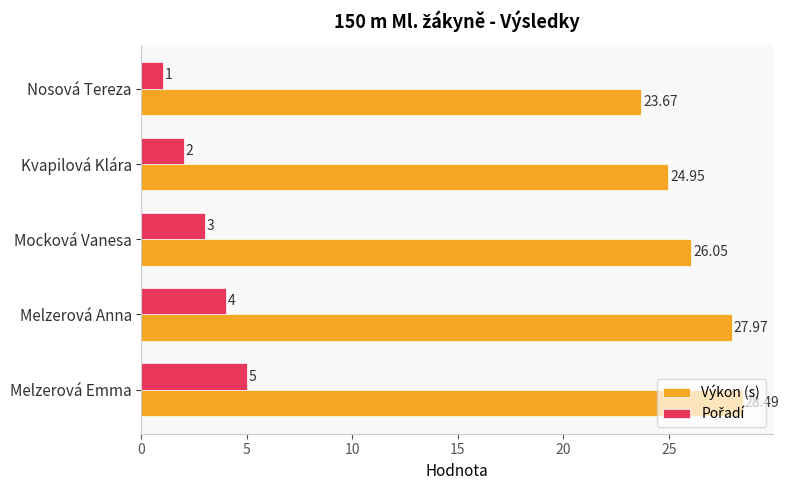

At how many categories does at least one series exceed 15?

5